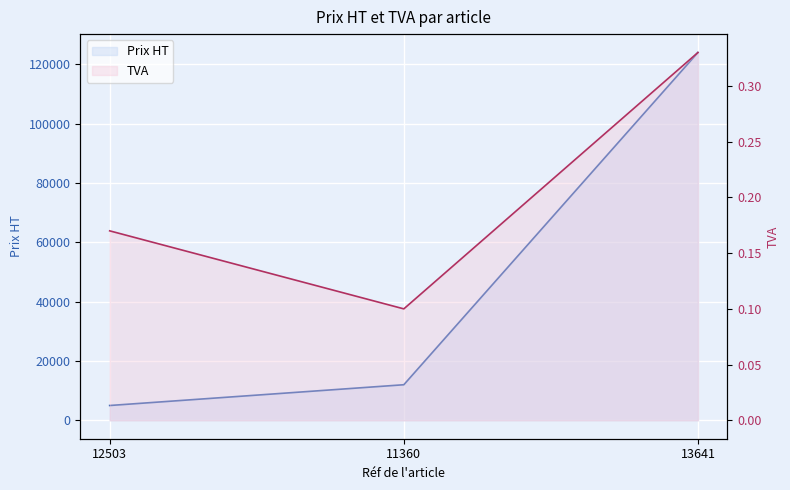

Which series has the widest spread of values?

Prix HT